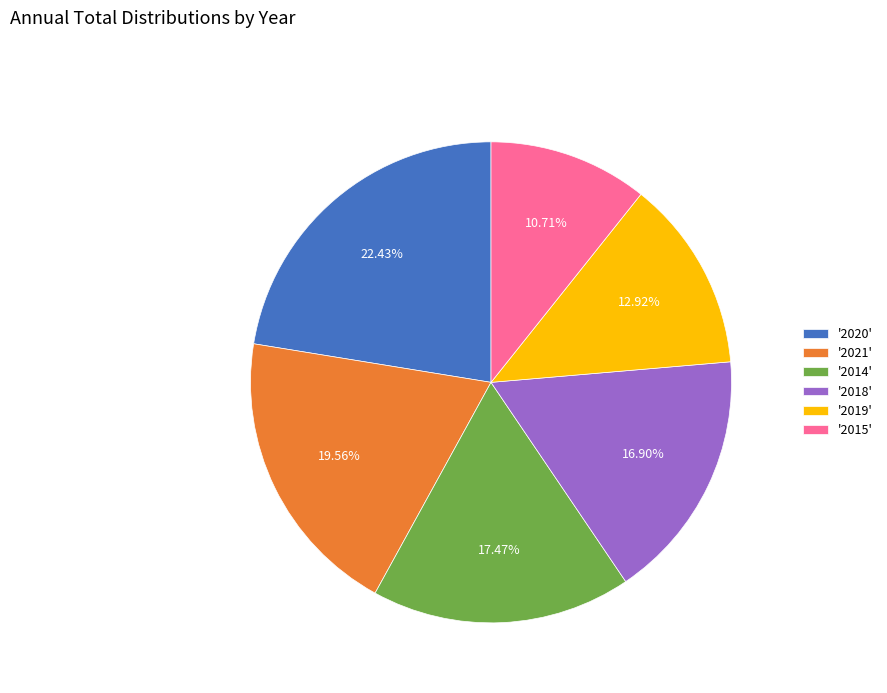

What is the smallest slice in the pie chart?

'2015'